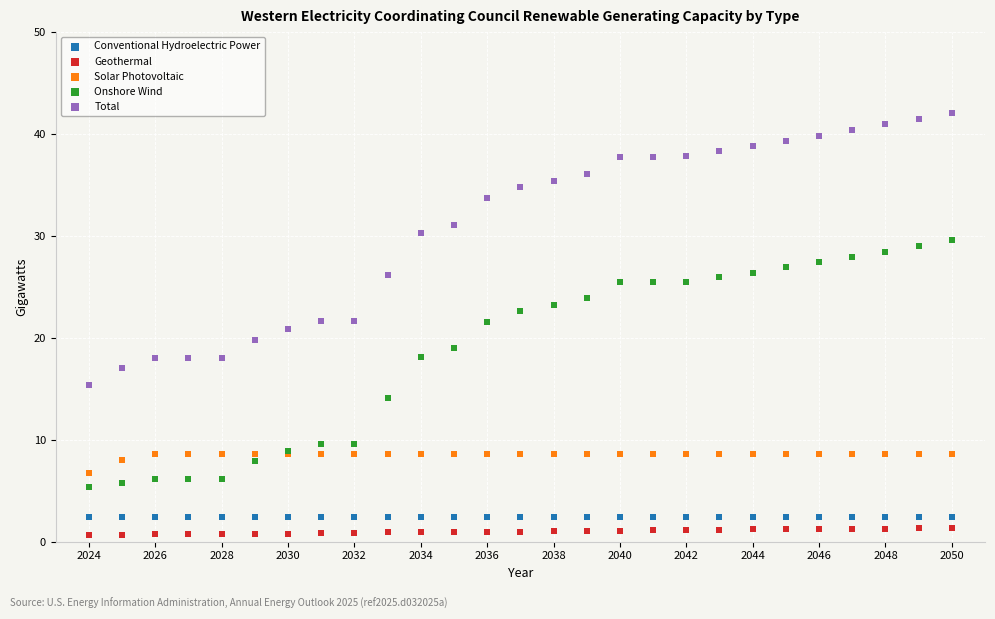

What is the X range (max minus min) for the scatter plot?

26.0